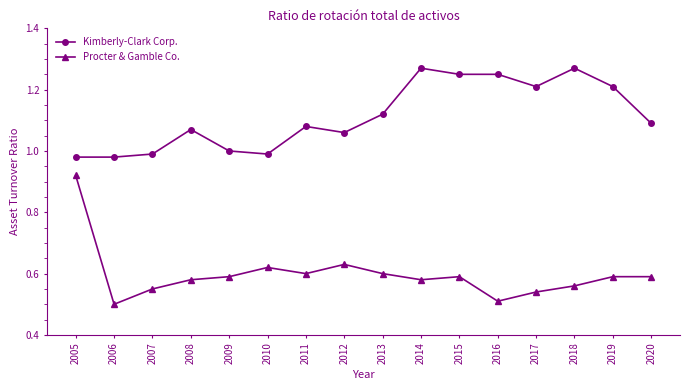

What is the total value across all series at 2018?

1.8